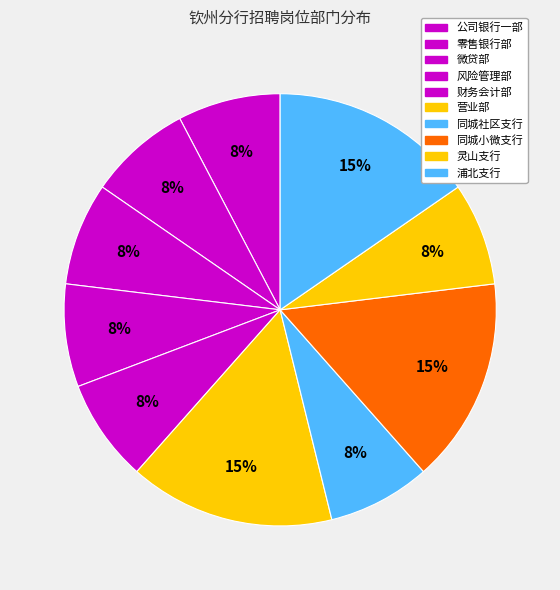

To the nearest percent, what is the difference between the largest and smallest slice percentages?

8%